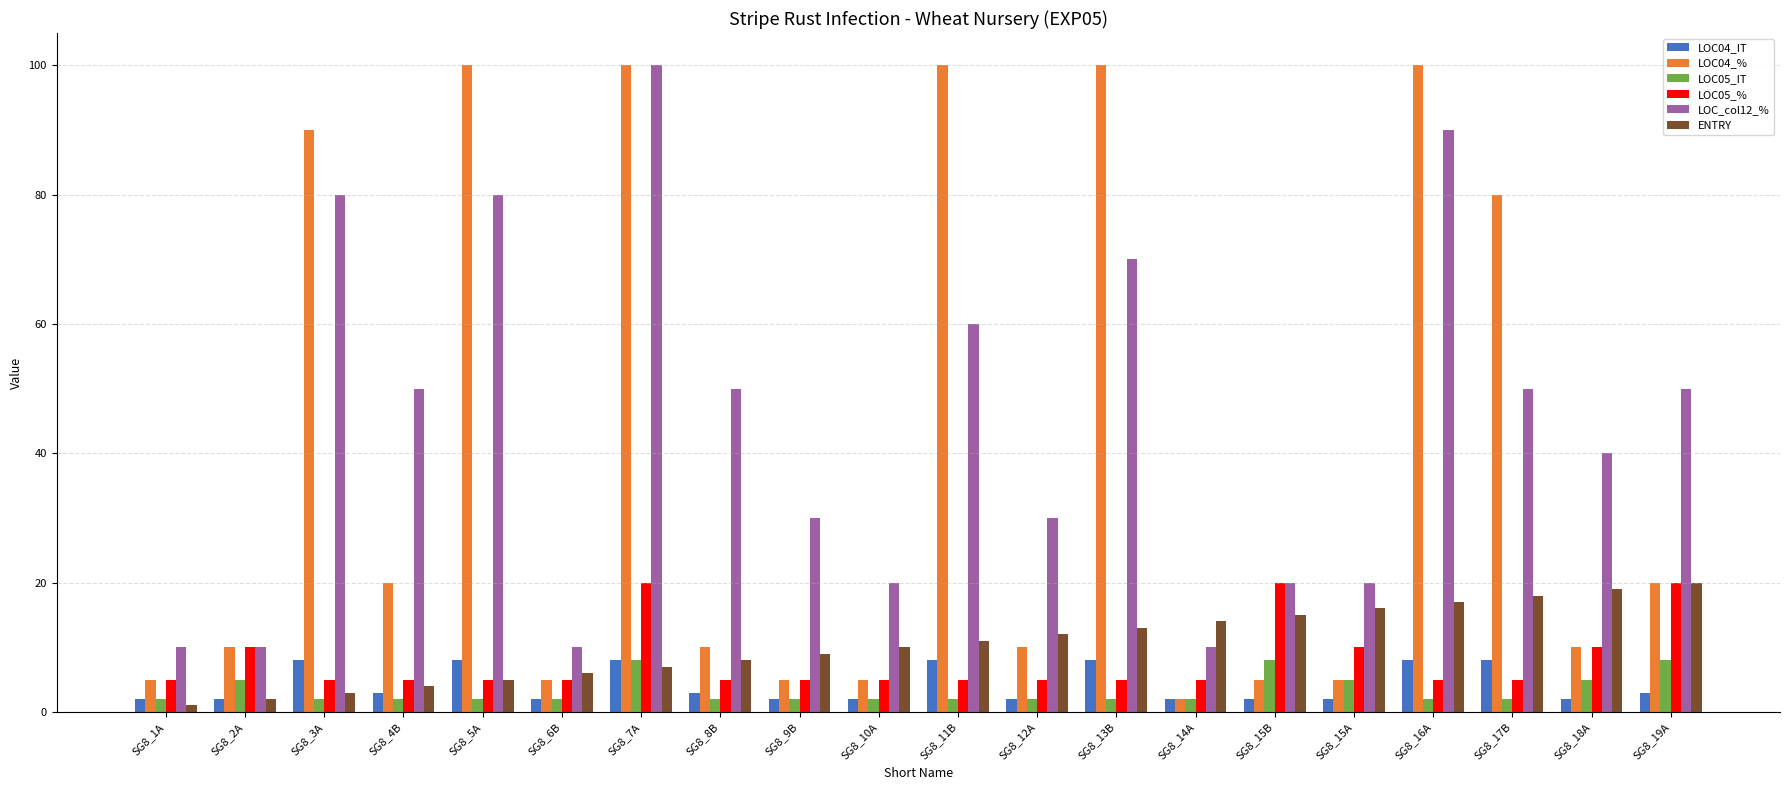

What are all the series names shown in the legend?

LOC04_IT, LOC04_%, LOC05_IT, LOC05_%, LOC_col12_%, ENTRY